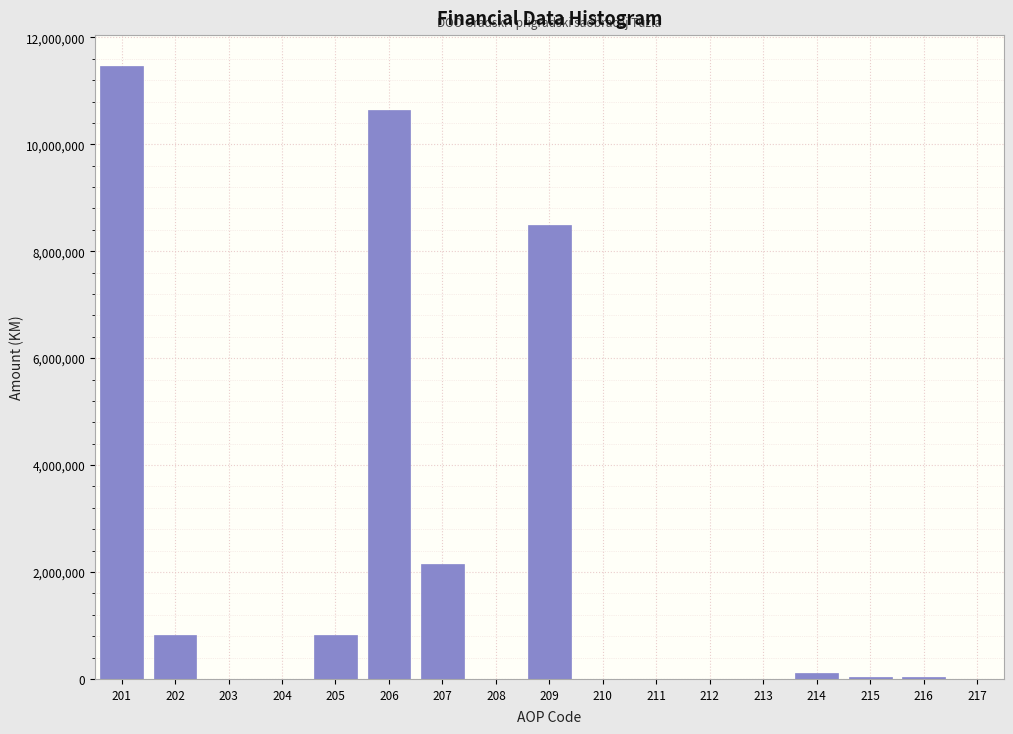

What is the sum of all values?

34576936